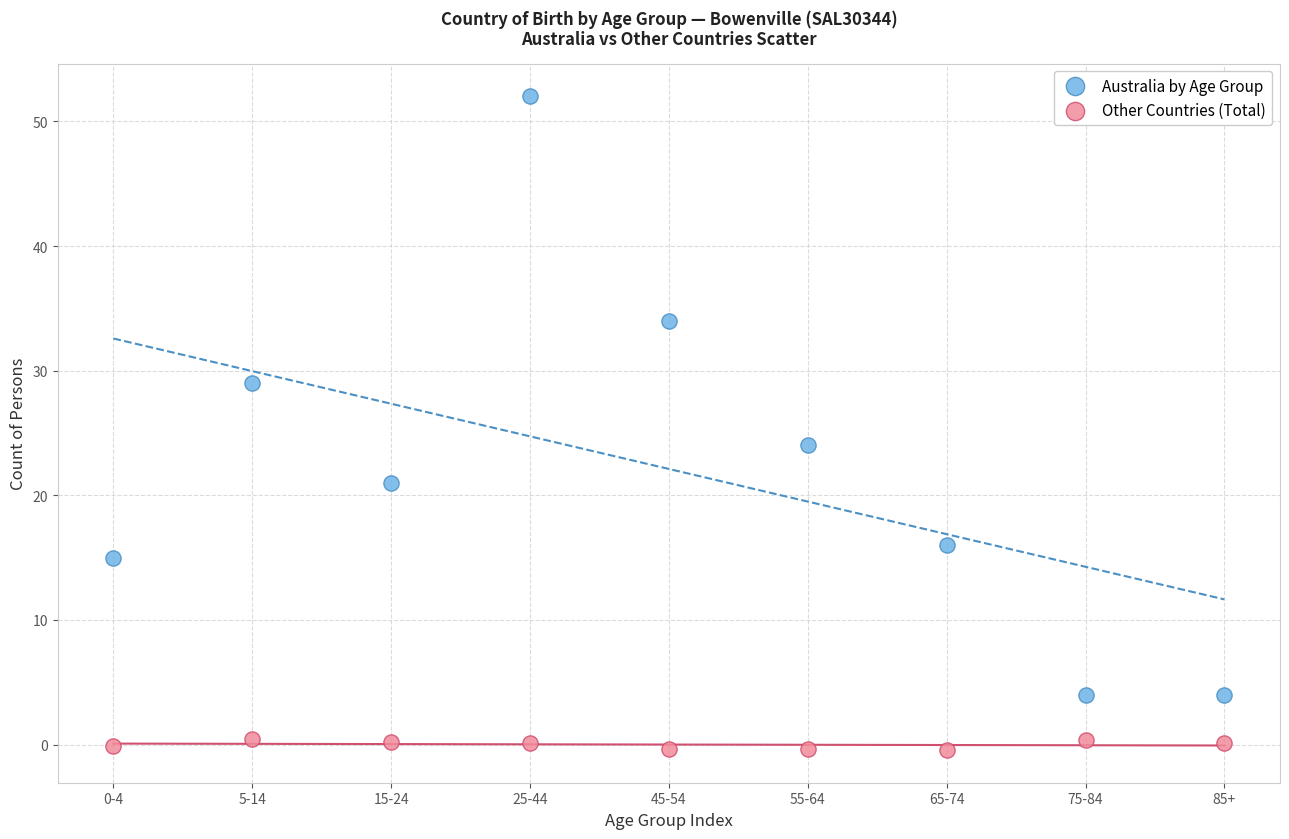

Which series contains the lowest Y value?

Other Countries (Total)